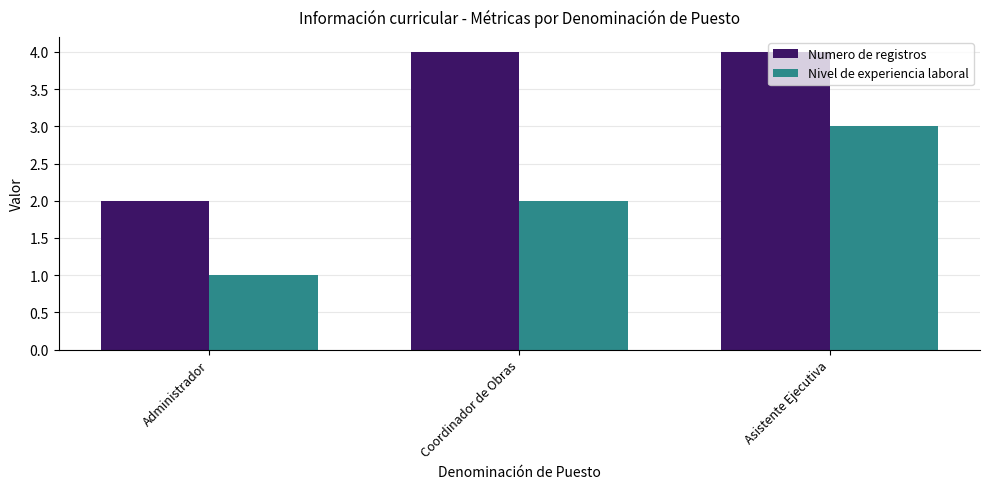

What is the minimum value shown in the chart?

1